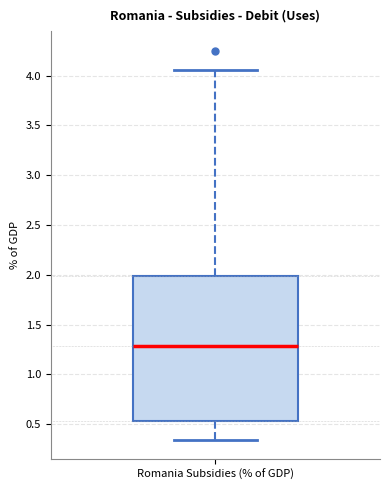

Transcribe this box plot: give where the median line is, the range the box spans, and where the two whiskers end, as read against the y-axis. The values are not printed on the chart, so give them approximately, as read against the axis.

median 1.30, box 0.55 to 2.00, whiskers 0.35 to 4.05